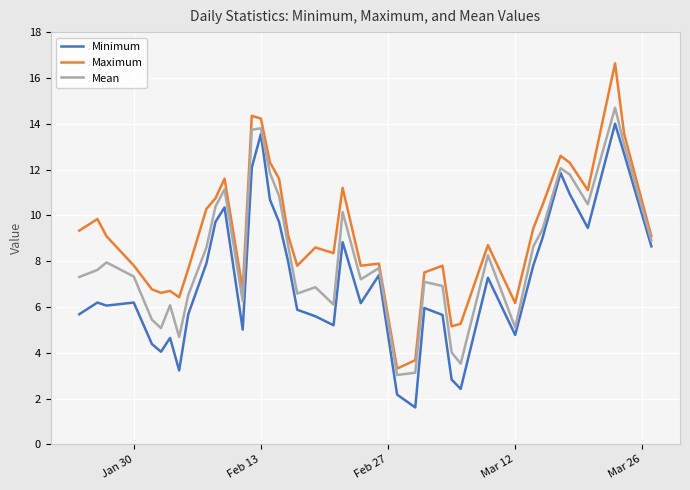

True or false: Maximum and Minimum intersect in this chart.

False